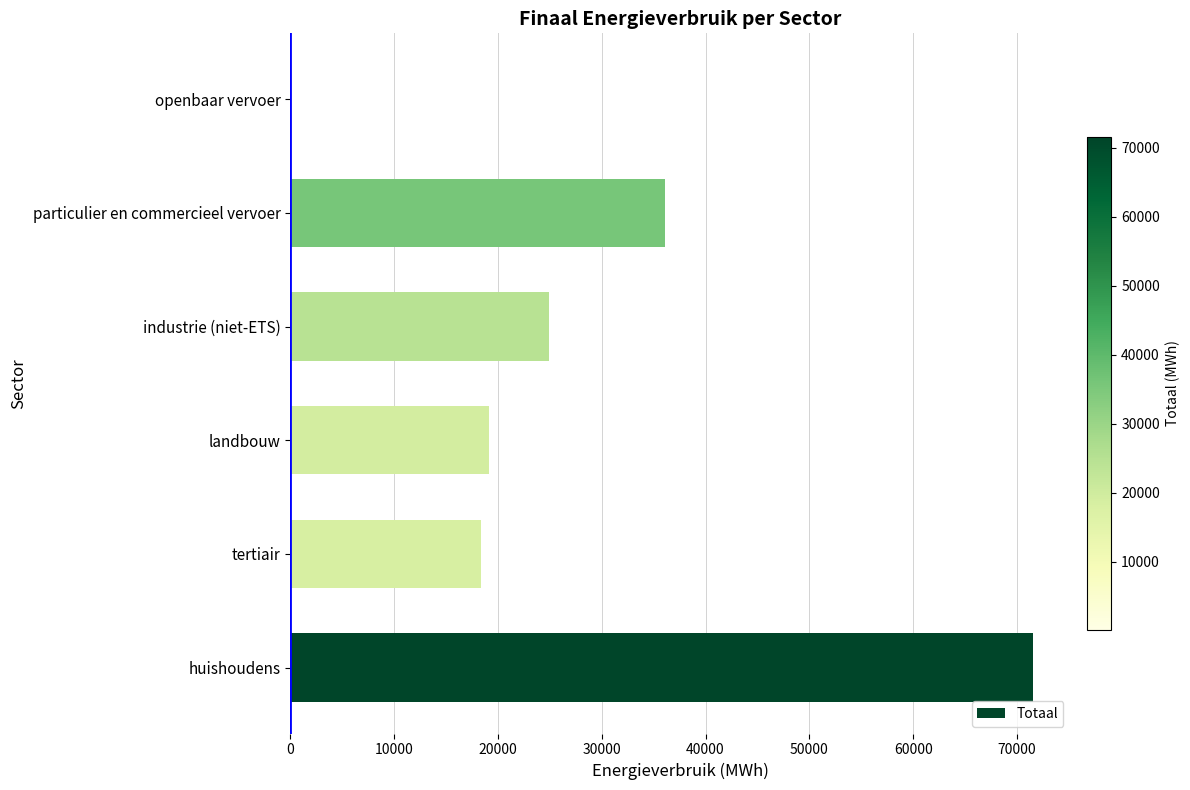

What is the greatest value displayed?

71557.2